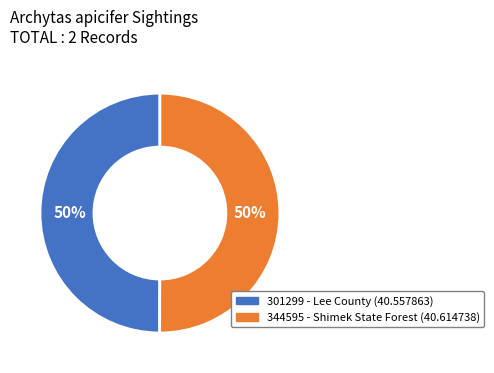

To the nearest percent, what portion does 344595 represent?

50%